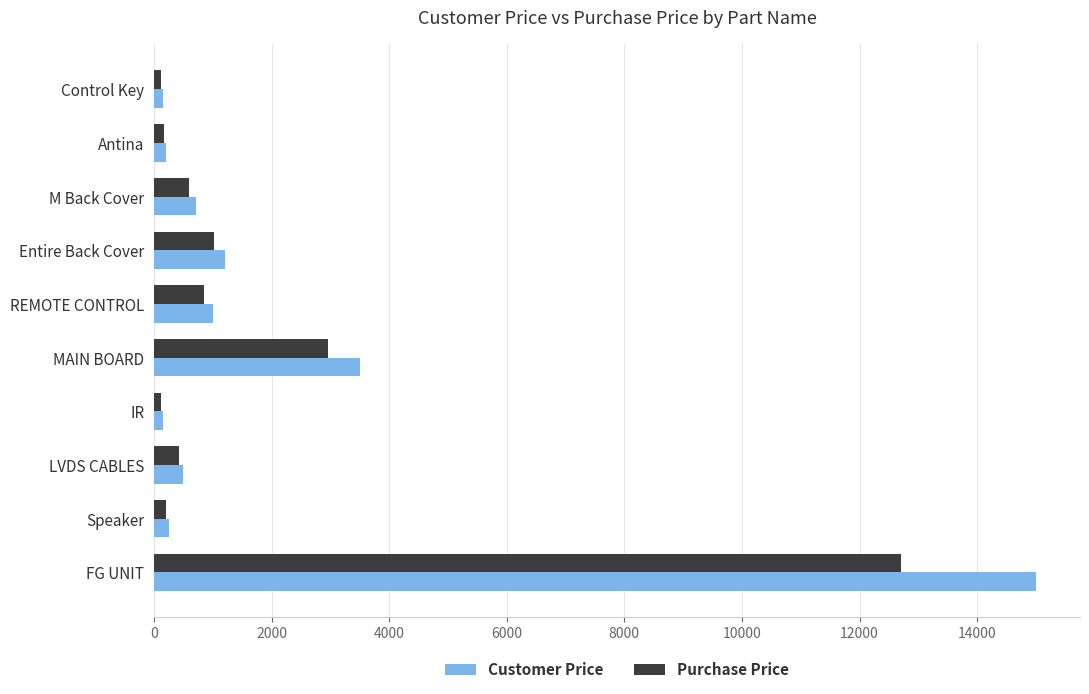

Where is Purchase Price nearest to the value 6417?

MAIN BOARD